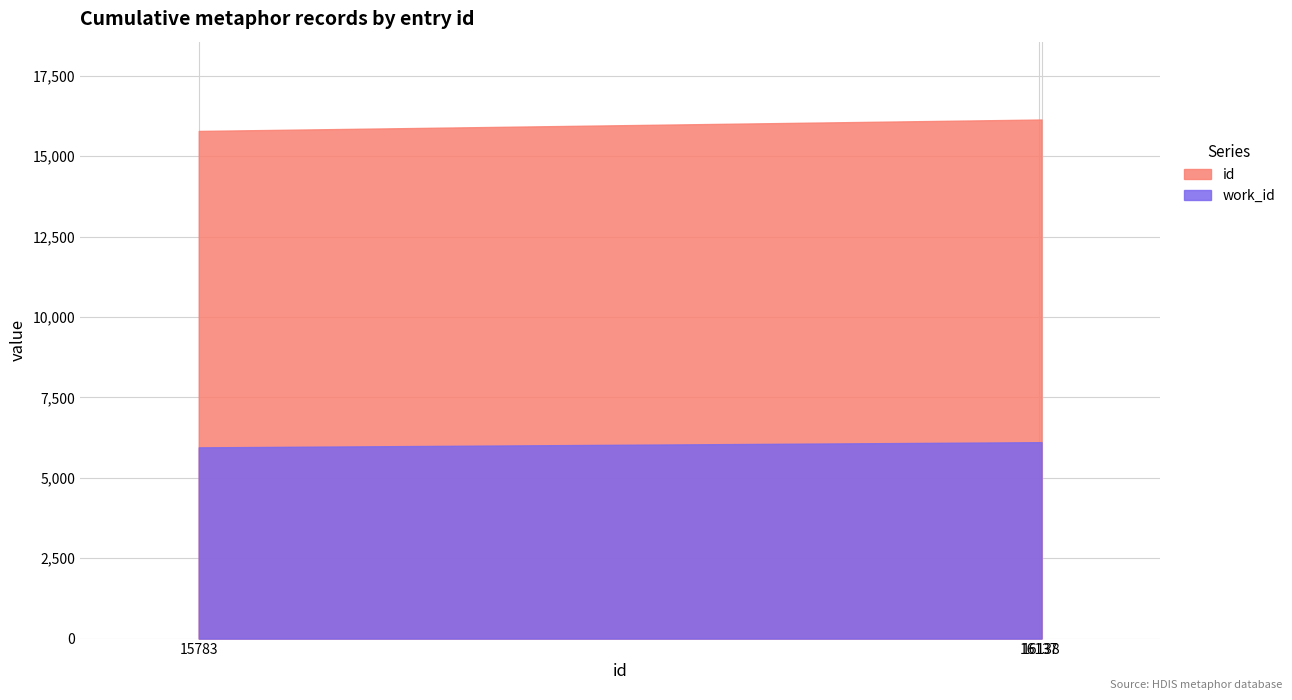

True or false: work_id has a value of 6106 at 16138.

True